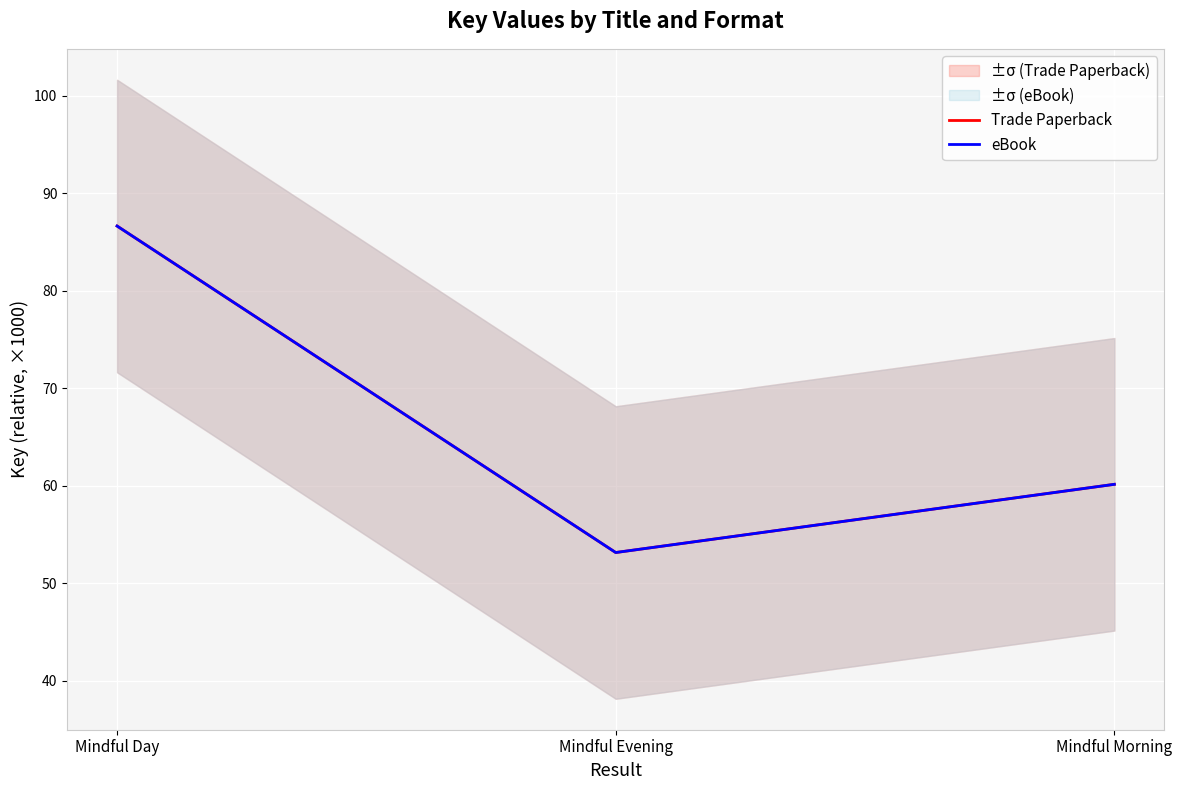

At which label does Trade Paperback first exceed 60?

Mindful Day